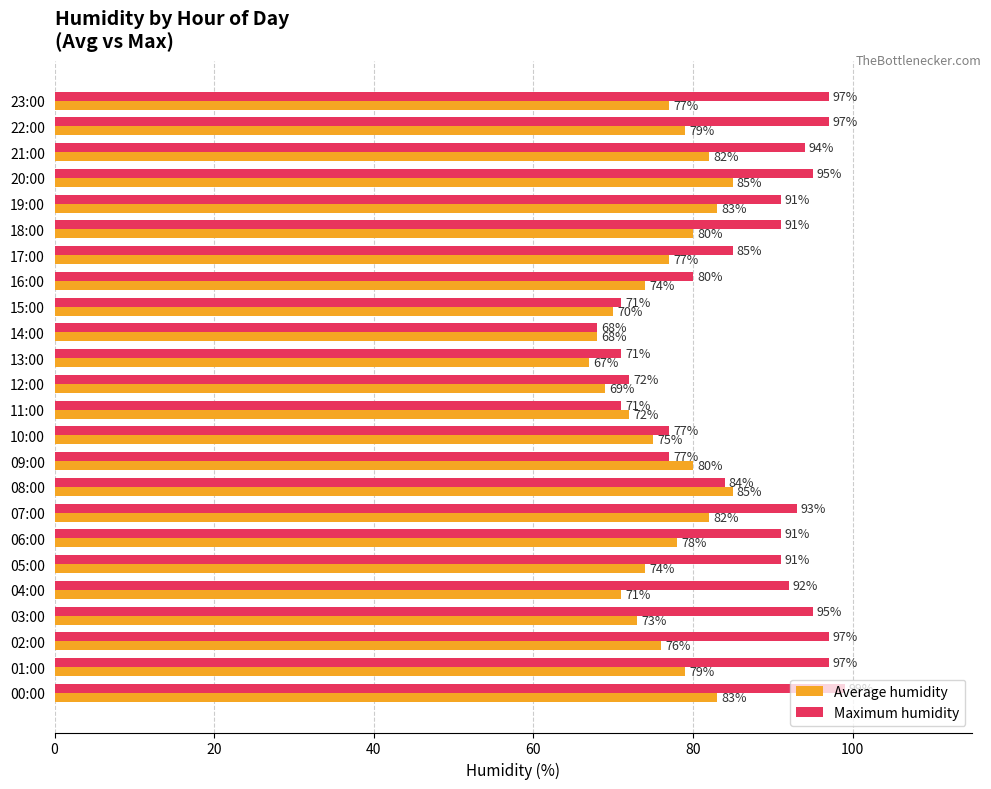

The Average humidity series shows 80 at 18:00. True or false?

True